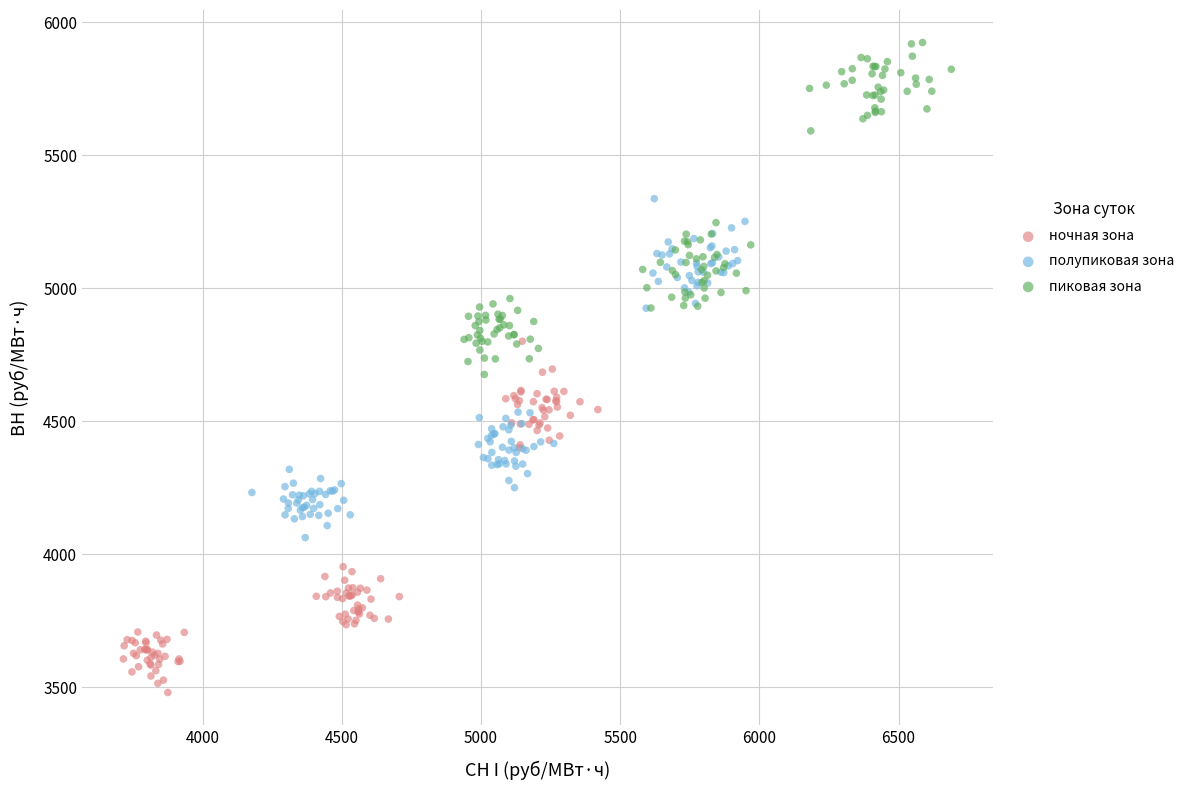

Which series reaches the minimum Y coordinate?

ночная зона